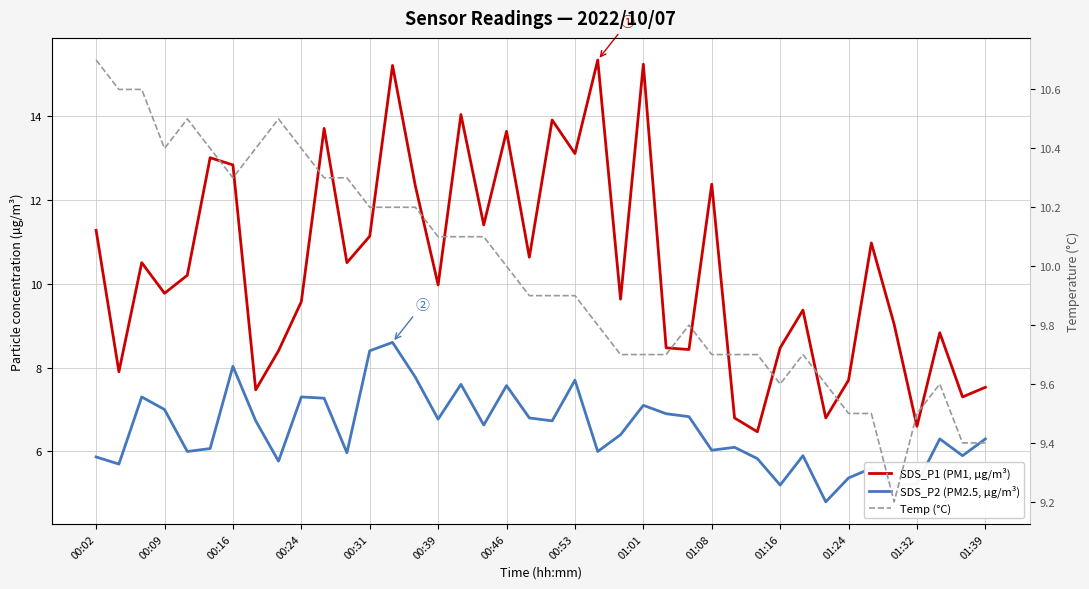

Between 23 and 26, which series saw the biggest shift?

SDS_P1 (PM1, µg/m³)